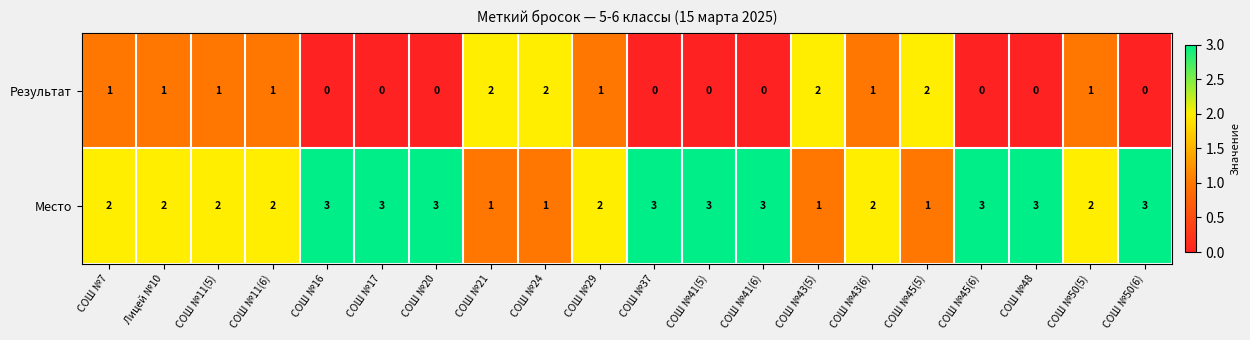

True or false: Место has a value of 1 at СОШ №43(6).

False